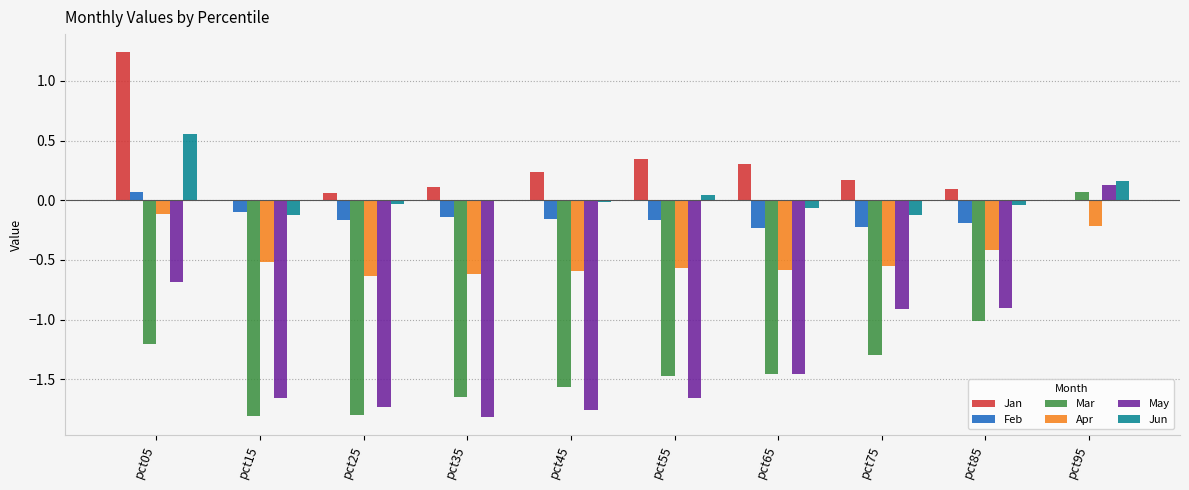

Where does the Jun series first go above 0?

pct05